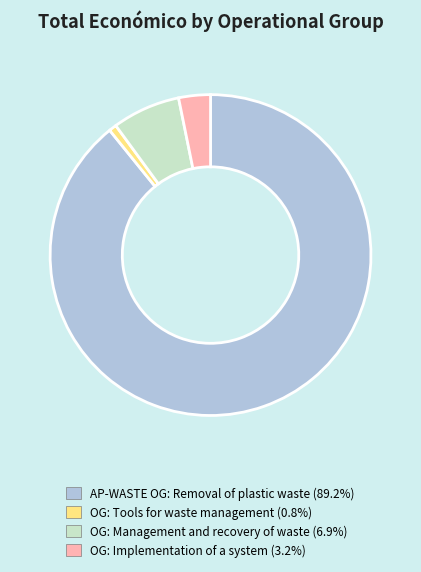

Is there a majority slice in this chart?

Yes